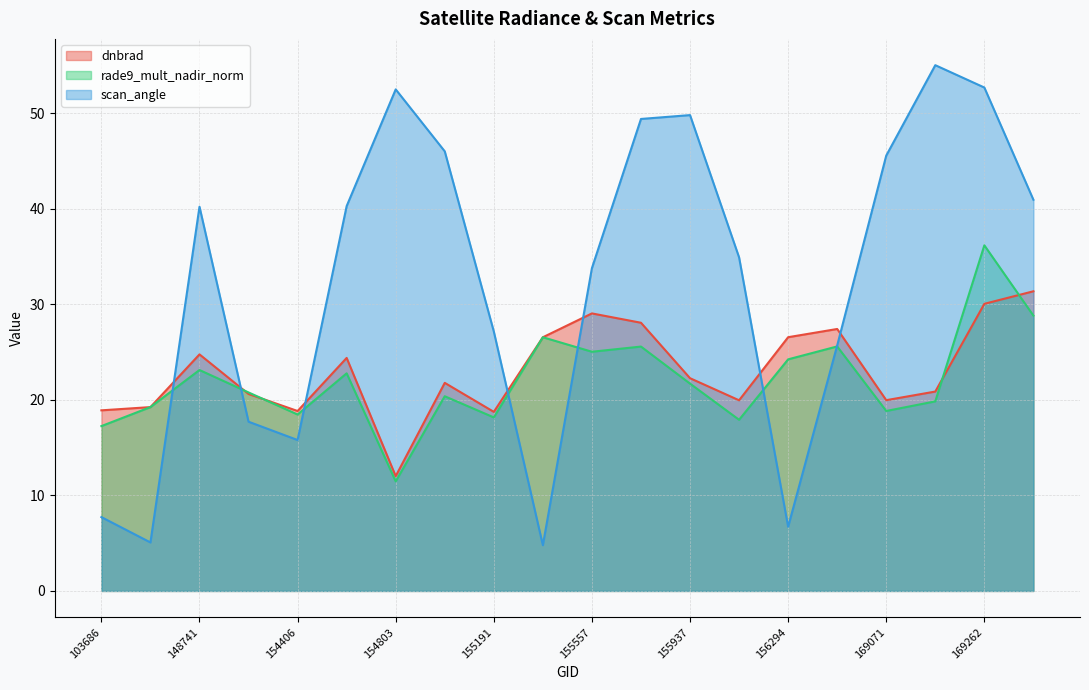

What is the value of the dnbrad point at the 19th from the left?

30.1